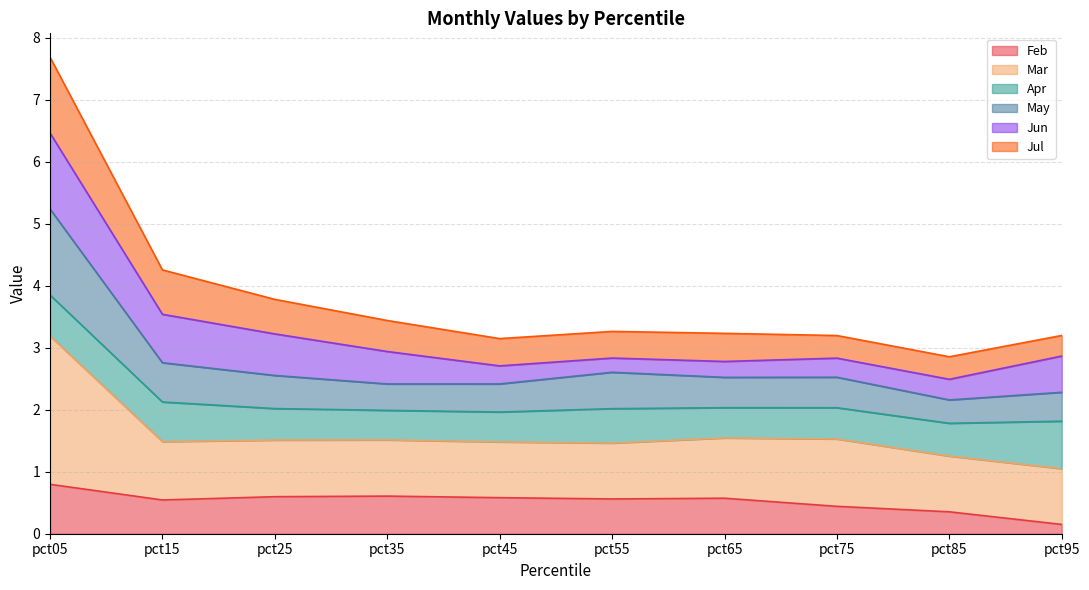

At which label does Feb reach its minimum?

pct95